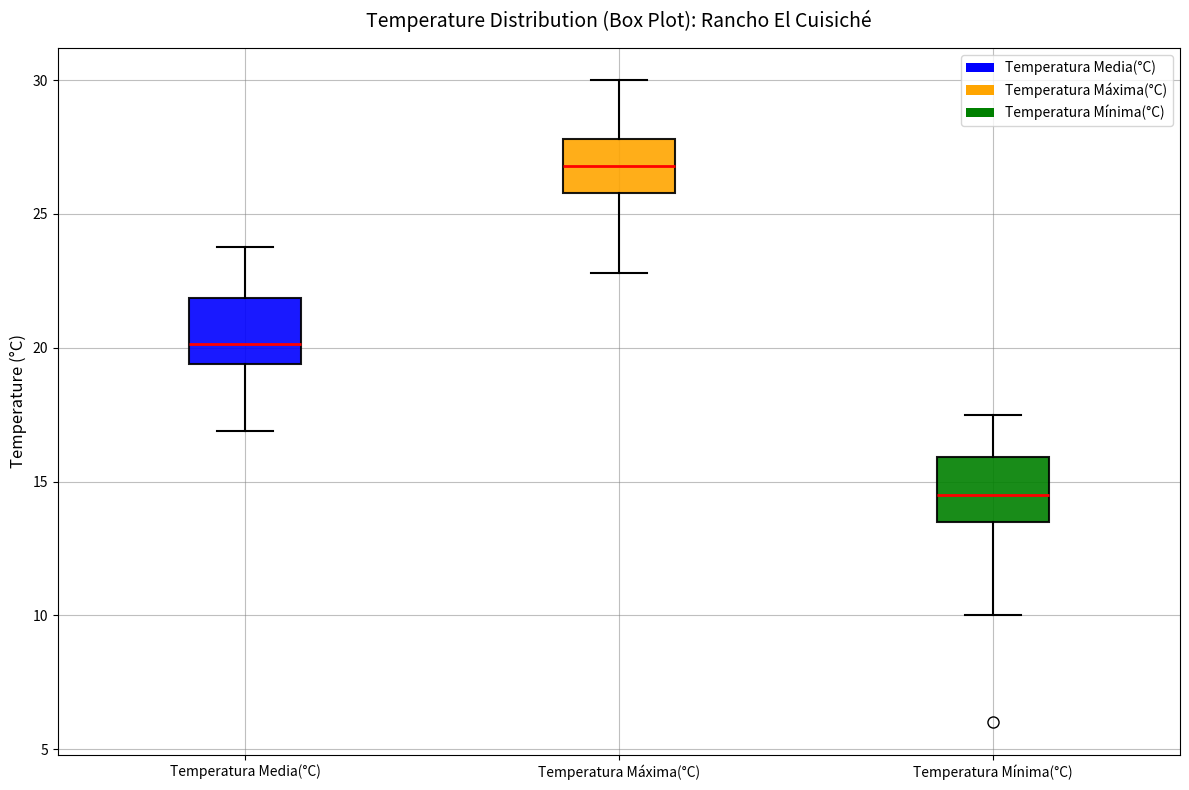

Reading left to right, read every box against the y-axis: the position of its median line, the range the box covers, and the ends of its whiskers. The values are not printed on the chart, so give them approximately, as read against the axis.

Temperatura Media(°C): median 20.0, box 19.5 to 22.0, whiskers 17.0 to 24.0
Temperatura Máxima(°C): median 27.0, box 26.0 to 28.0, whiskers 23.0 to 30.0
Temperatura Mínima(°C): median 14.5, box 13.5 to 16.0, whiskers 10.0 to 17.5